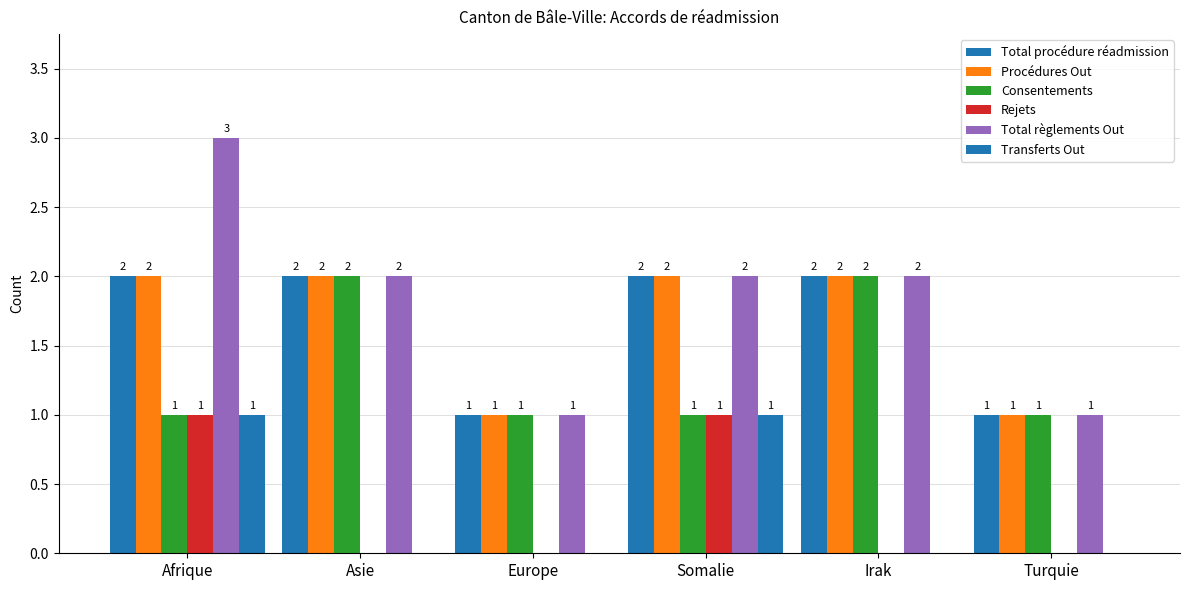

Does the chart contain stacked bars?

No